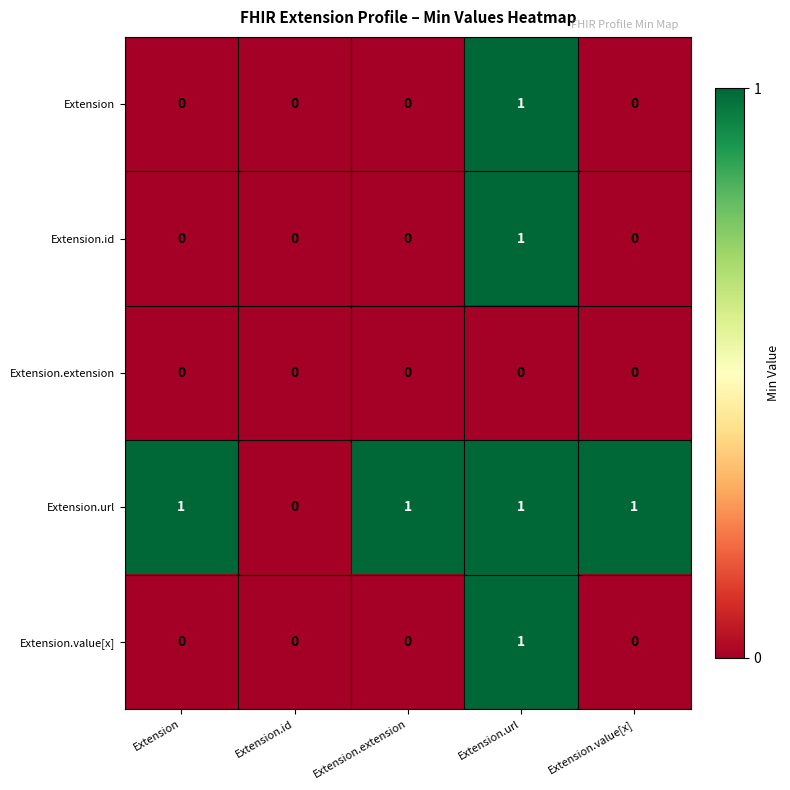

Which series has the largest total across all categories?

Extension.url